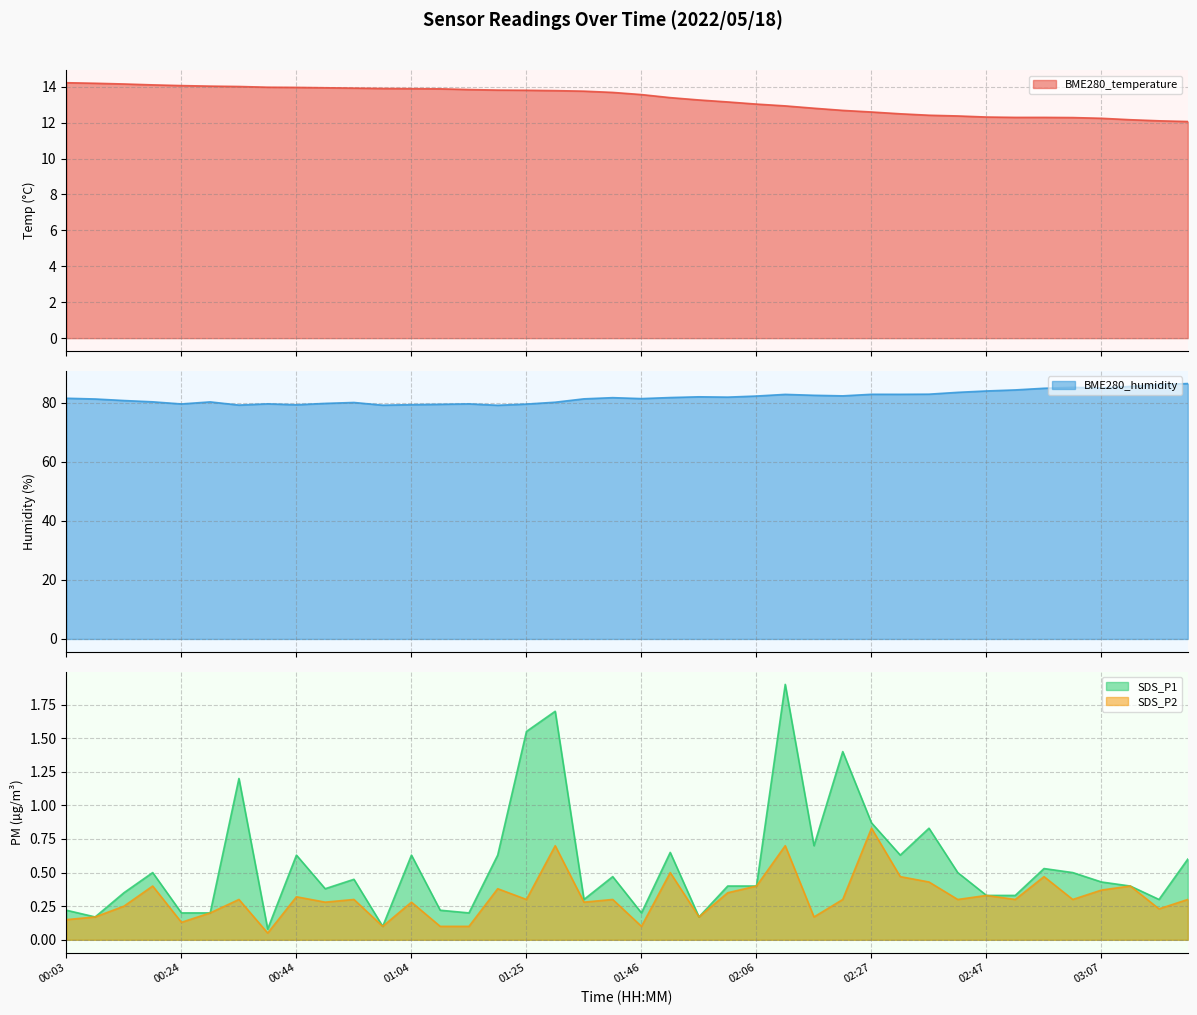

The value of BME280_humidity at 02:27 is 82.8. True or false?

True